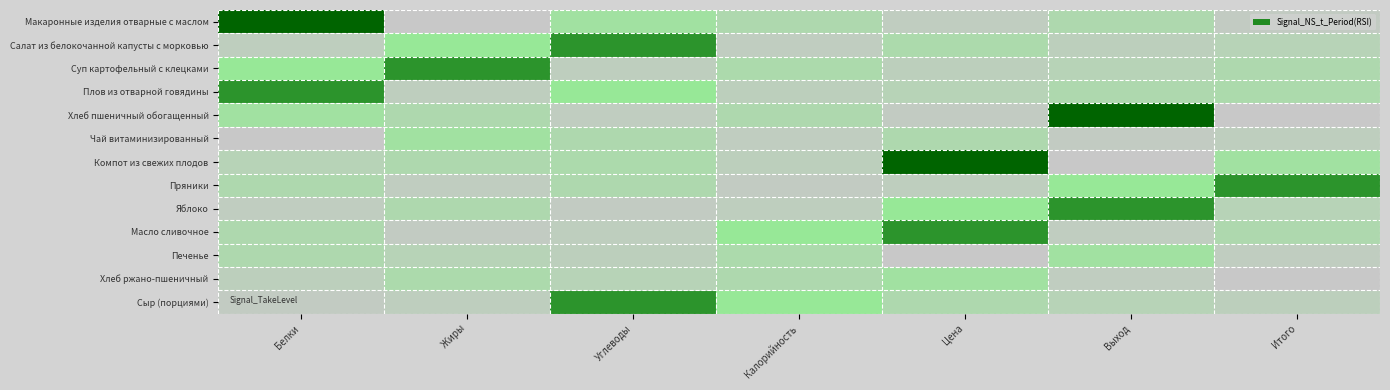

Rank the series by their maximum value, from highest to lowest.

Макаронные изделия отварные с маслом, Хлеб пшеничный обогащенный, Компот из свежих плодов, Салат из белокочанной капусты с морковью, Суп картофельный с клецками, Плов из отварной говядины, Пряники, Яблоко, Масло сливочное, Сыр (порциями), Чай витаминизированный, Печенье, Хлеб ржано-пшеничный